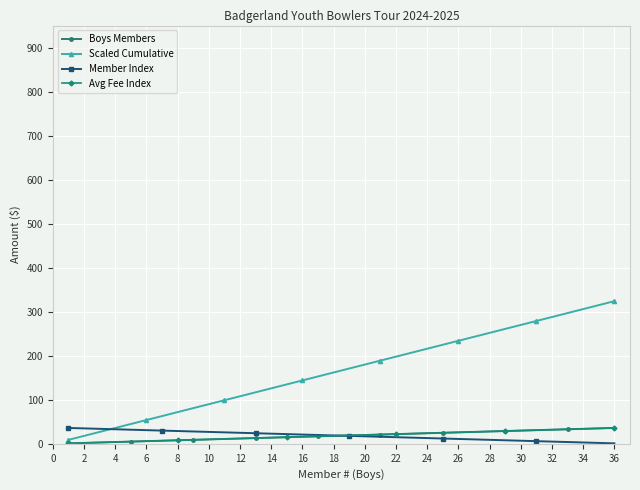

Is this an area chart (filled region under the line)?

No